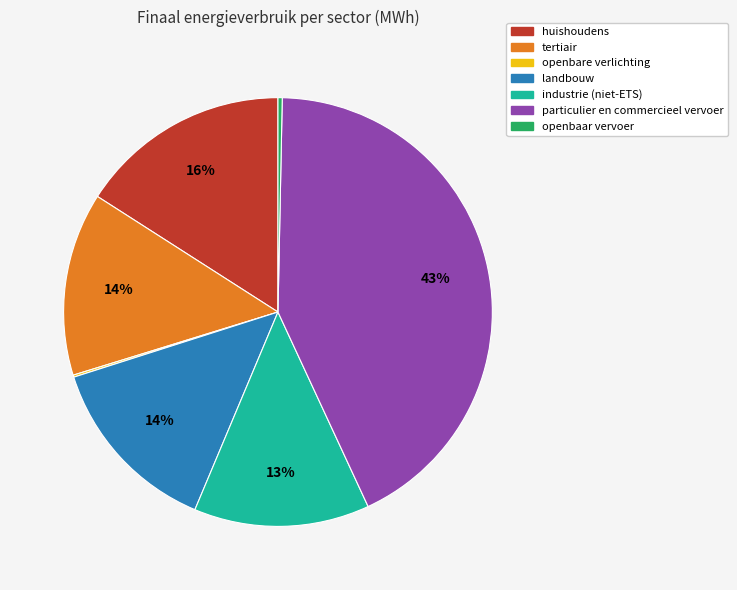

Does any single category account for the majority?

No